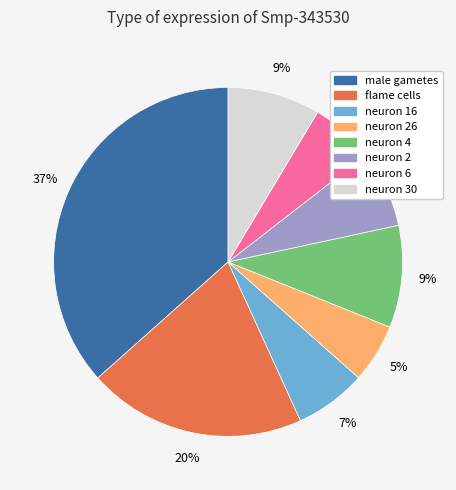

To the nearest percent, what is the average slice percentage?

12%